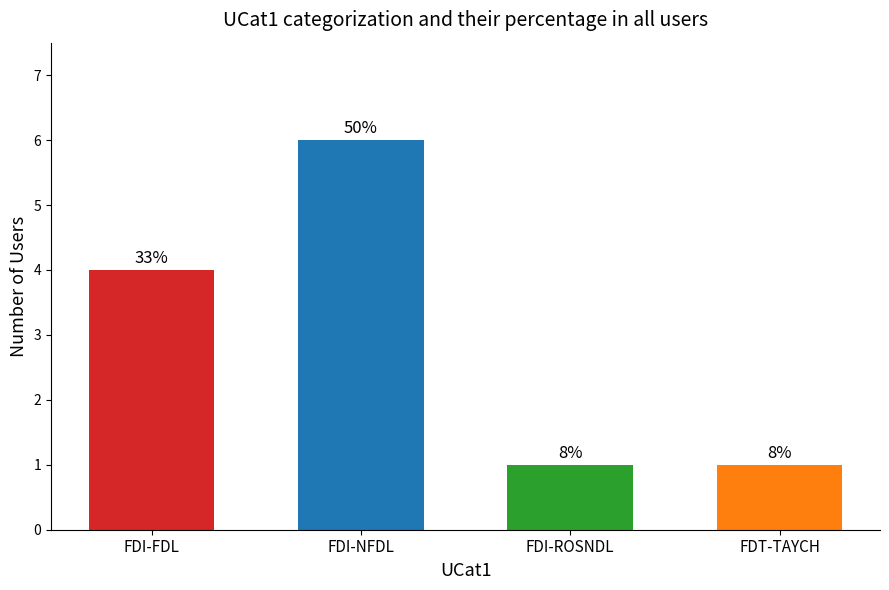

What is the average value?

3